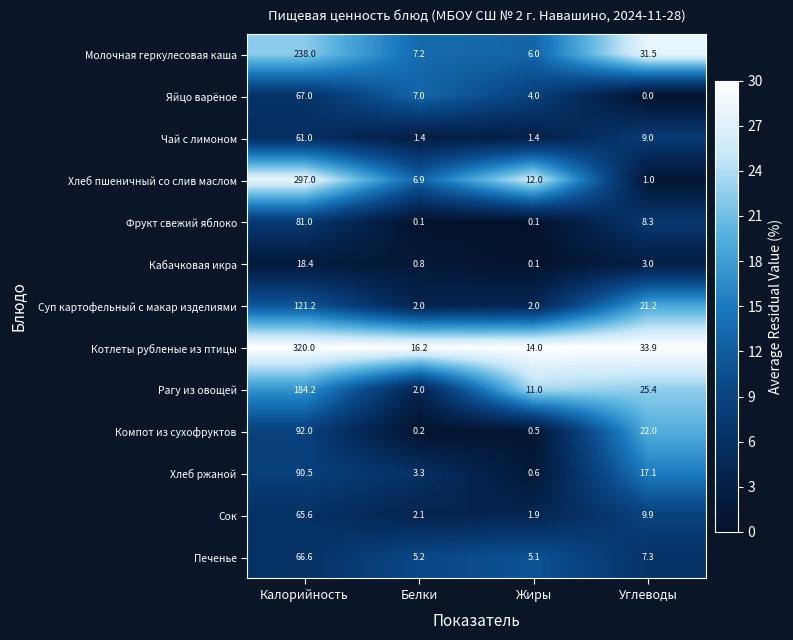

The value of Суп картофельный с макар изделиями at Жиры is 2.0. True or false?

True